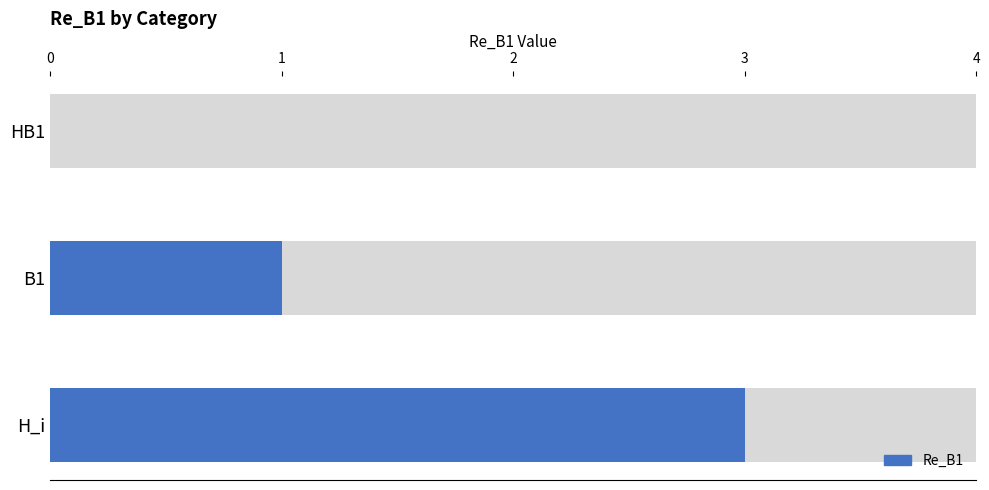

What is the ratio of the value at B1 to the value at H_i?

0.3